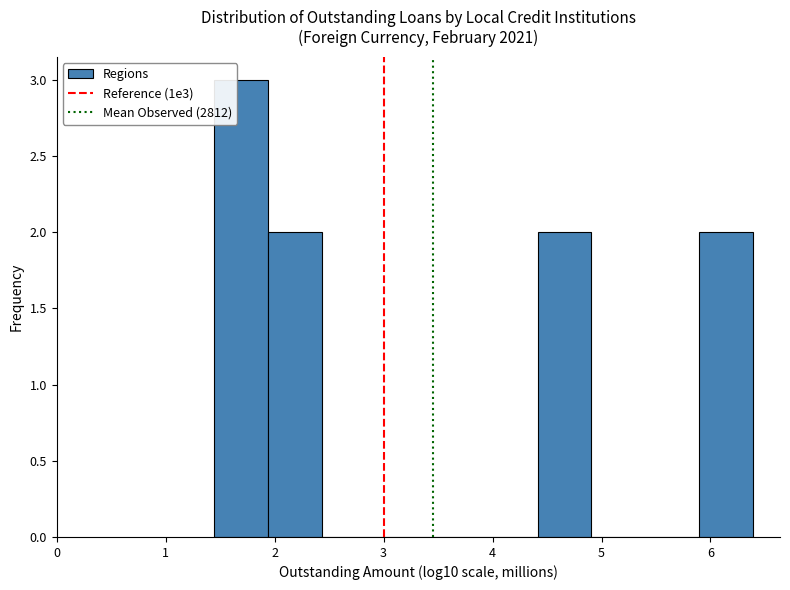

How tall is the bar that spans 1.9 to 2.4 on the x-axis? Neither the bar edges nor the heights are printed on the chart, so give them approximately, as read against the axes.

2